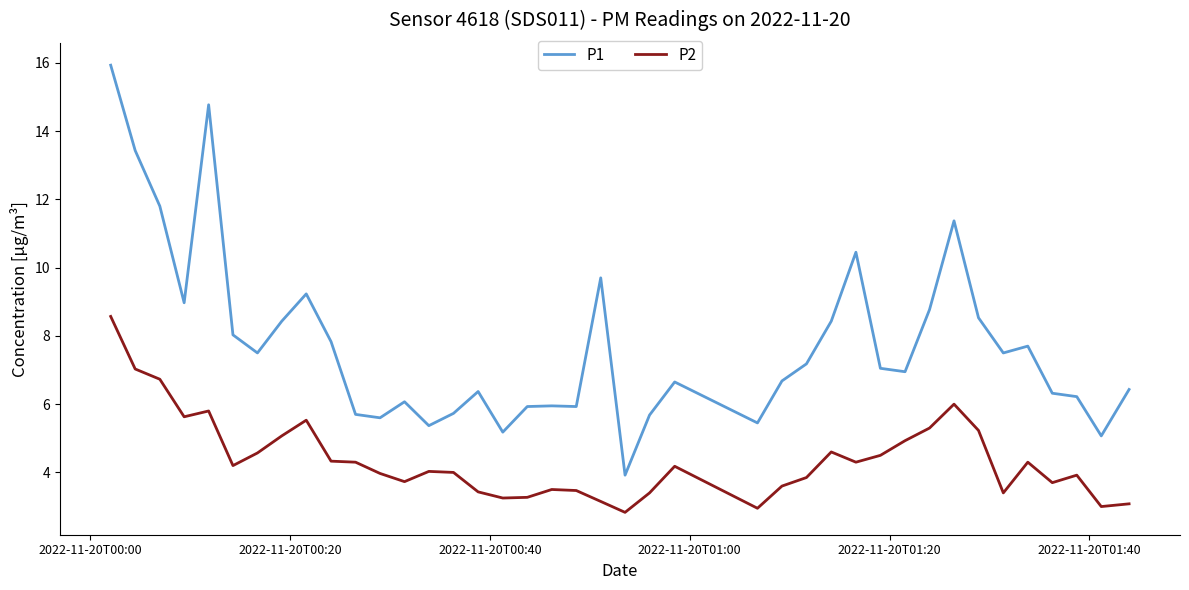

What is the highest value of the P1 series?

15.9